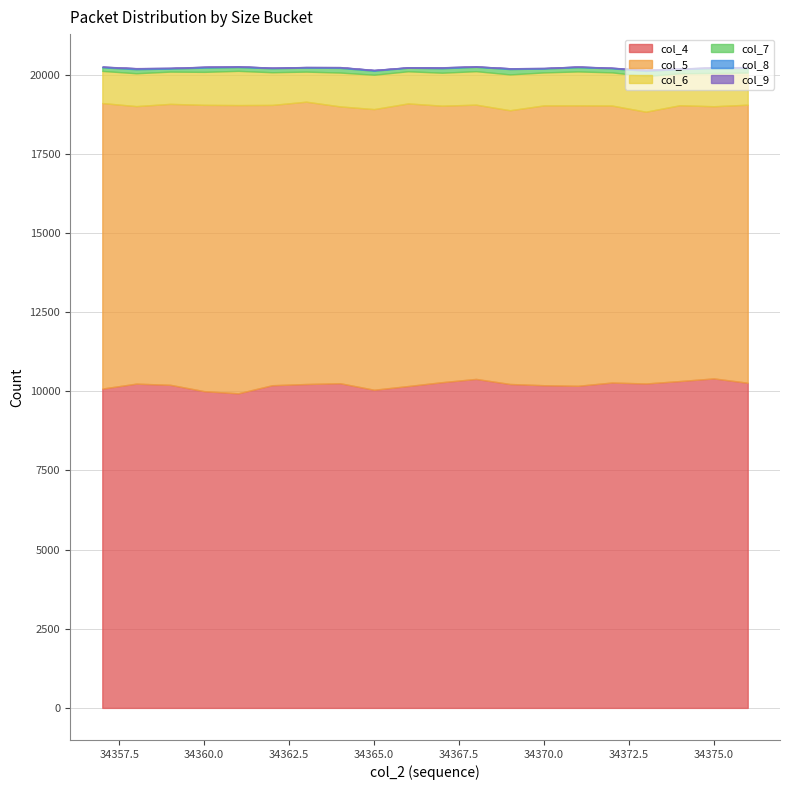

What is the sum of all col_6 values?

20939